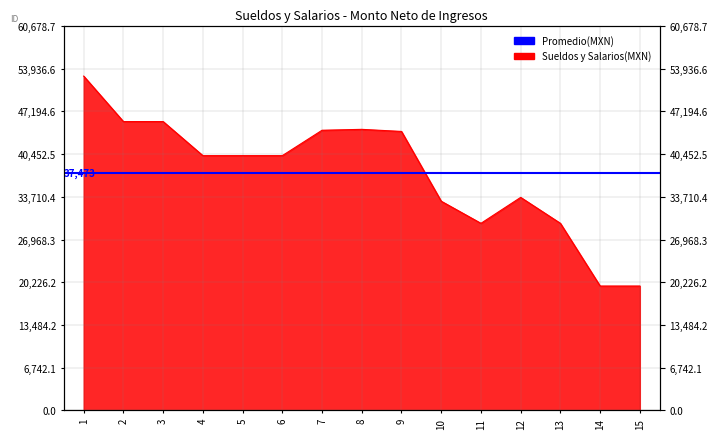

Reading right to left, transcribe all the data shown in this chart.

15=19627.7	14=19626.7	13=29523.9	12=33617.7	11=29523.9	10=33015.2	9=44026.8	8=44356.7	7=44214.7	6=40206.8	5=40206.8	4=40206.8	3=45586.5	2=45586.5	1=52764.1